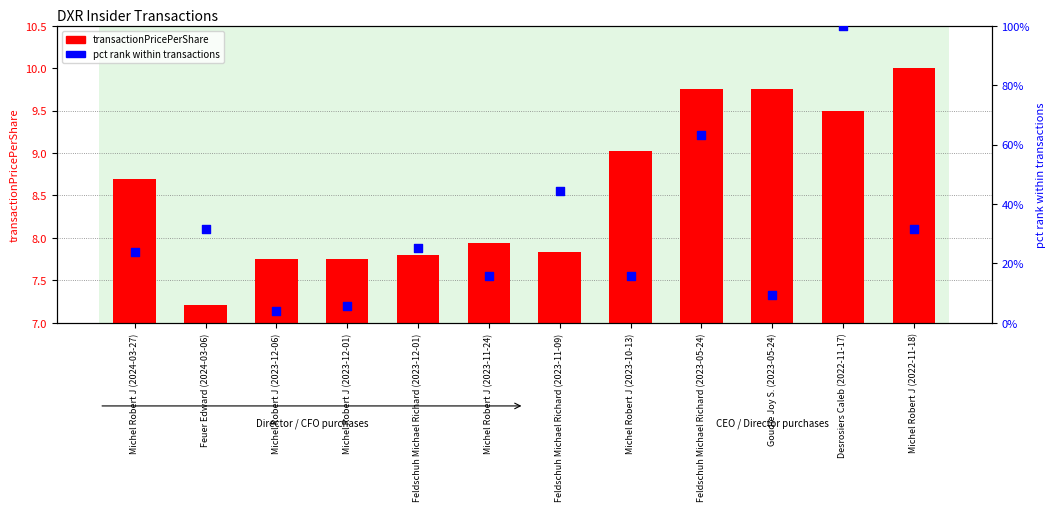

What is the total value across all series at Goudie Joy S. (2023-05-24)?

19.3